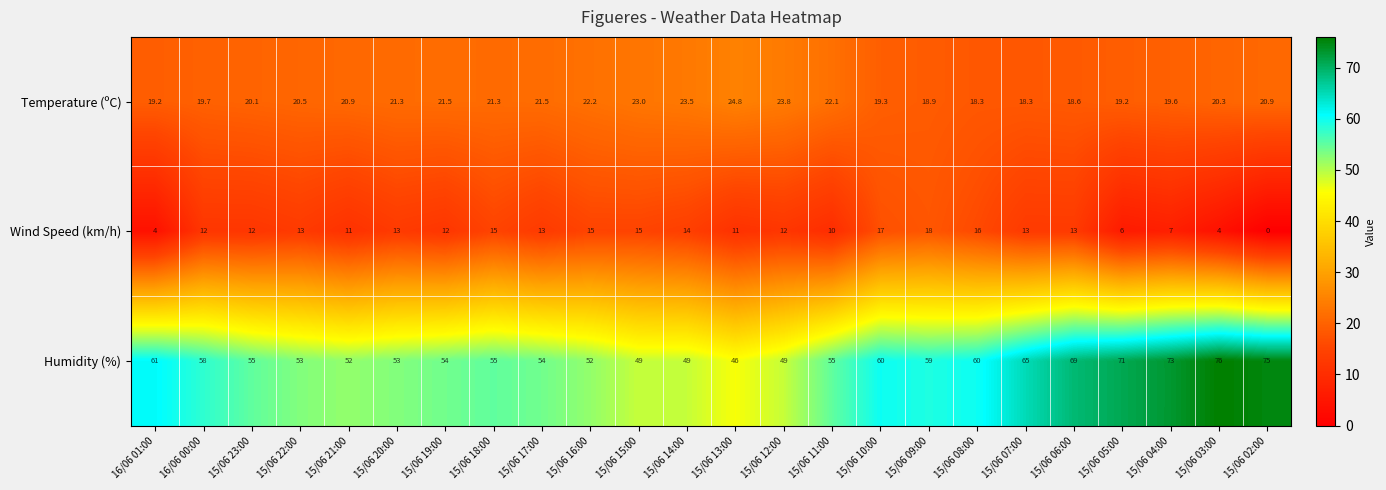

How many values in the Wind Speed (km/h) series are below 13?

12